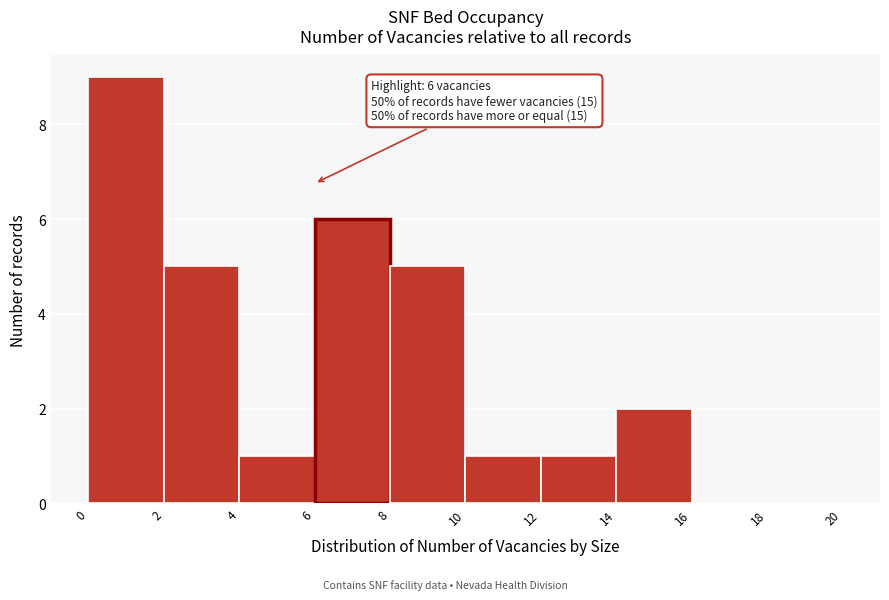

Over which range of the x-axis is the bar tallest?

0 to 2